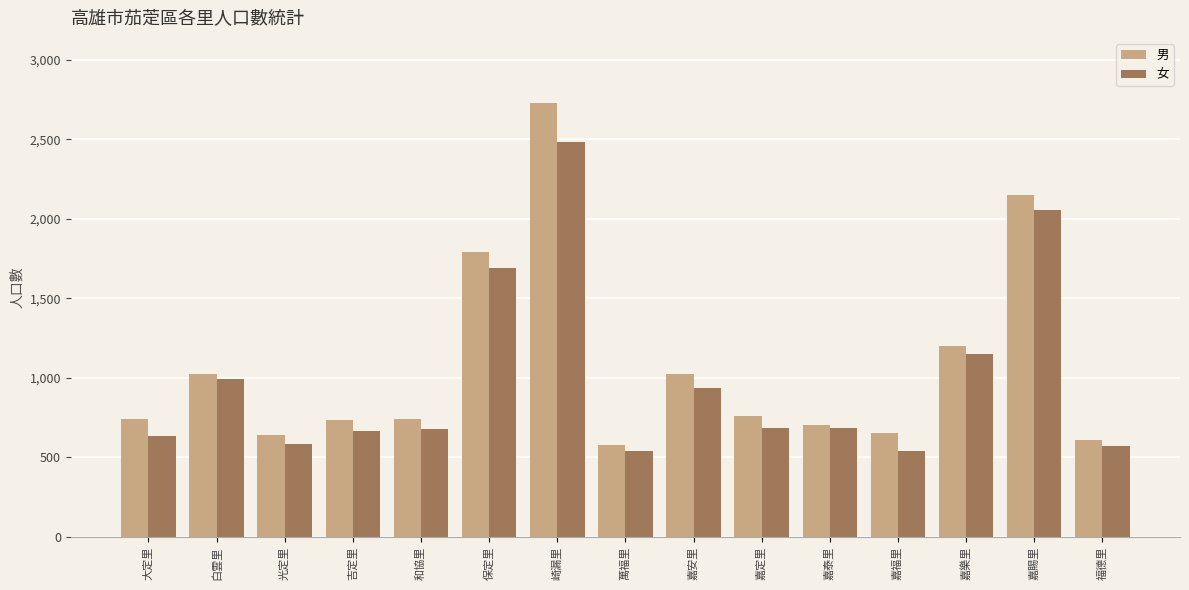

What is the spread (max minus min) of values at 嘉樂里?

48